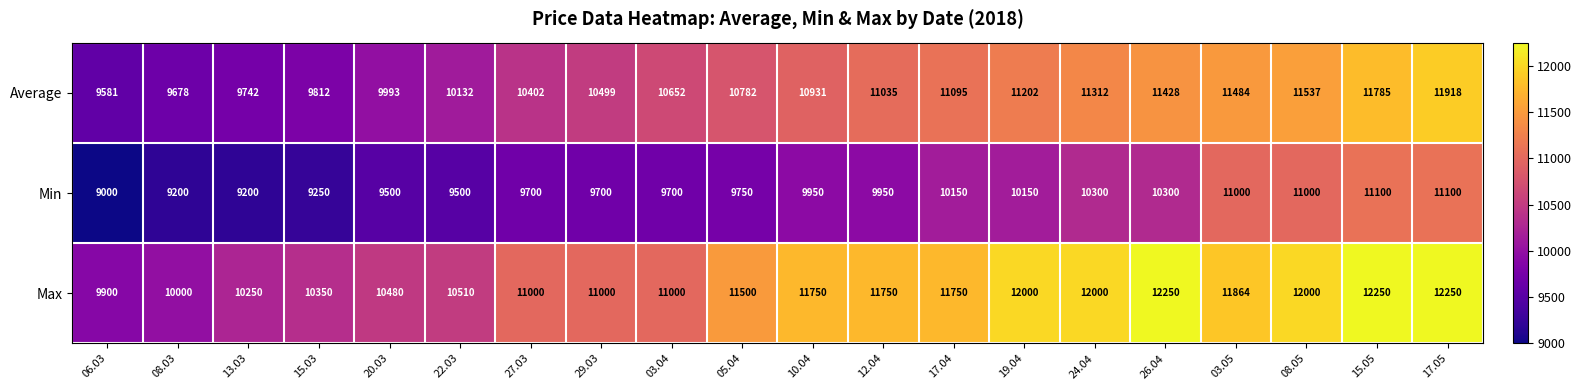

What is the sum of all Max values?

225854